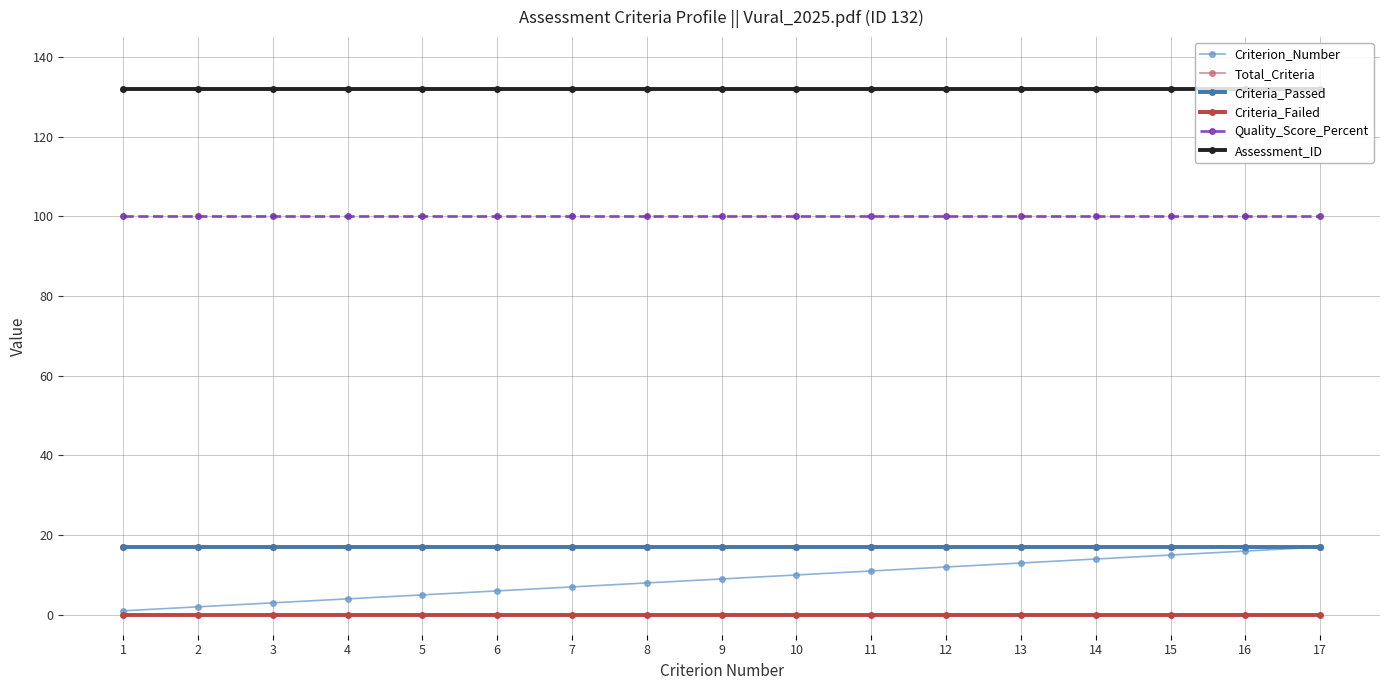

What is the value of the Criterion_Number point at the 10th from the left?

10